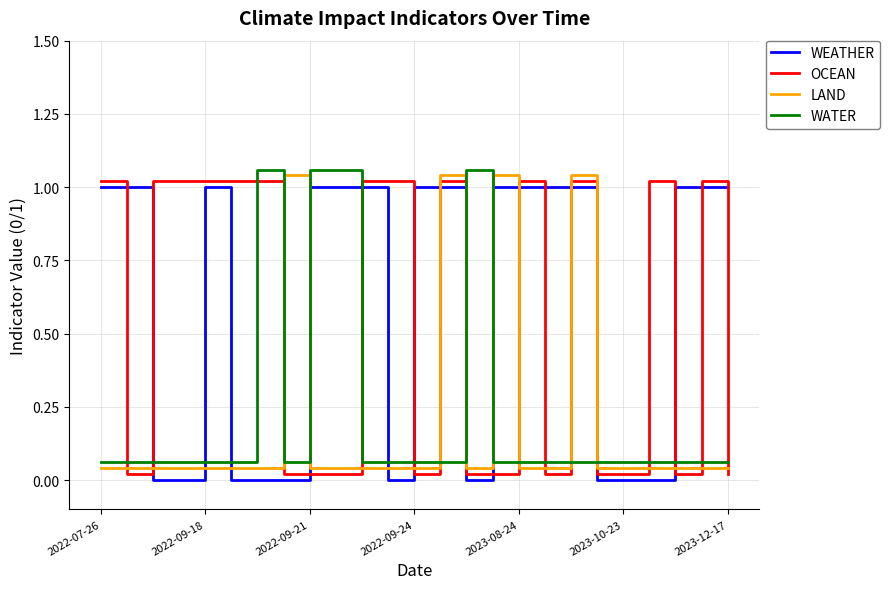

What is the average value of the OCEAN series?

0.5